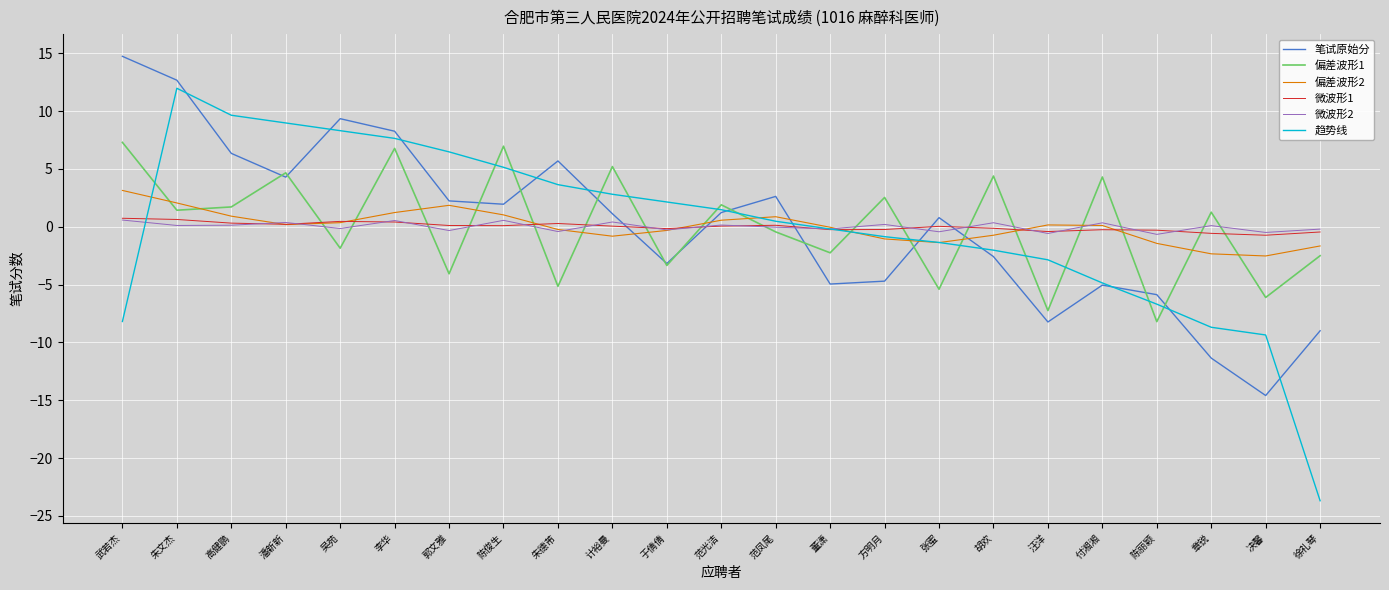

True or false: 微波形1 and 笔试原始分 cross at least once.

True